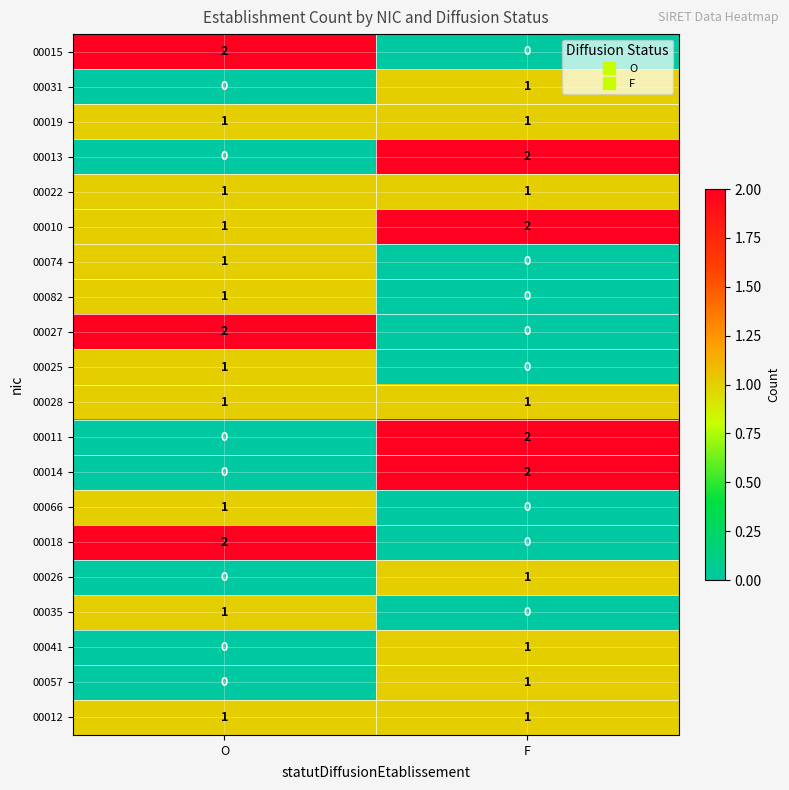

Which series has the largest total across all categories?

00010